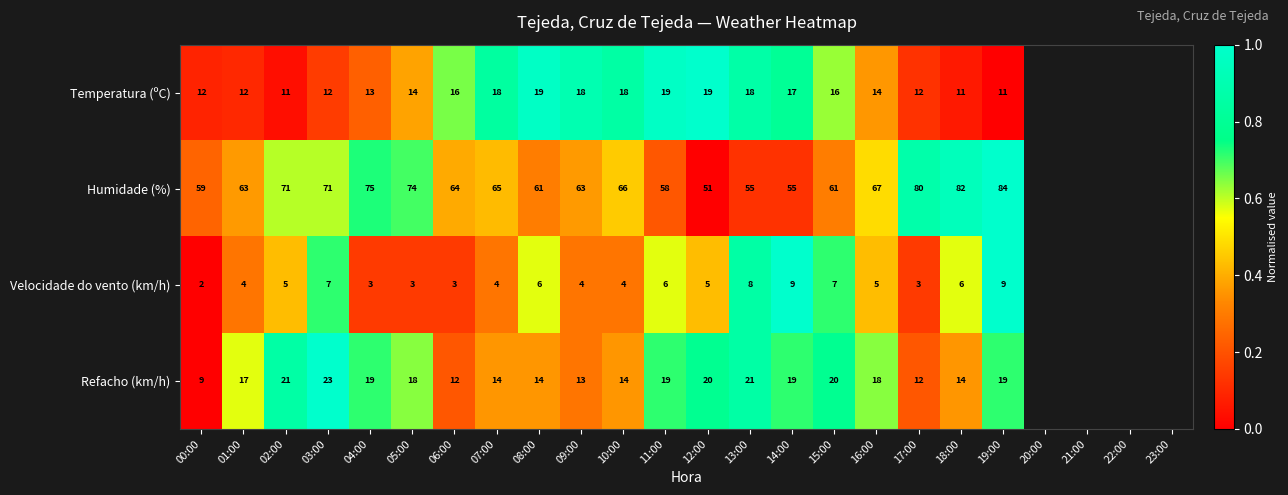

At which category is the sum across all series the highest?

19:00